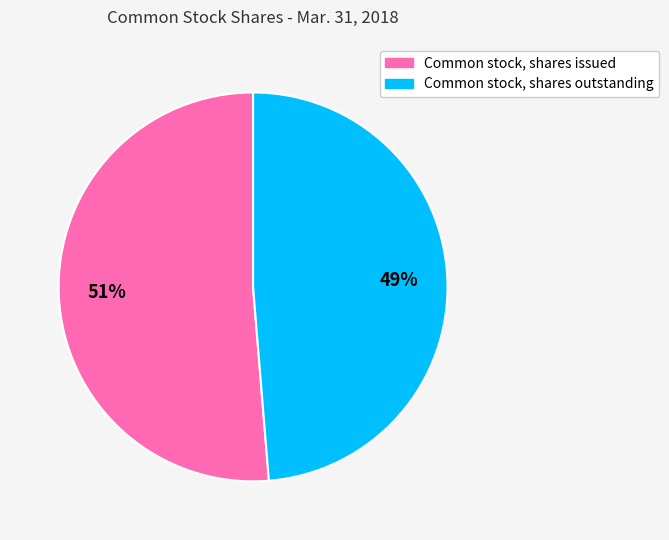

Count the number of slices in the pie.

2